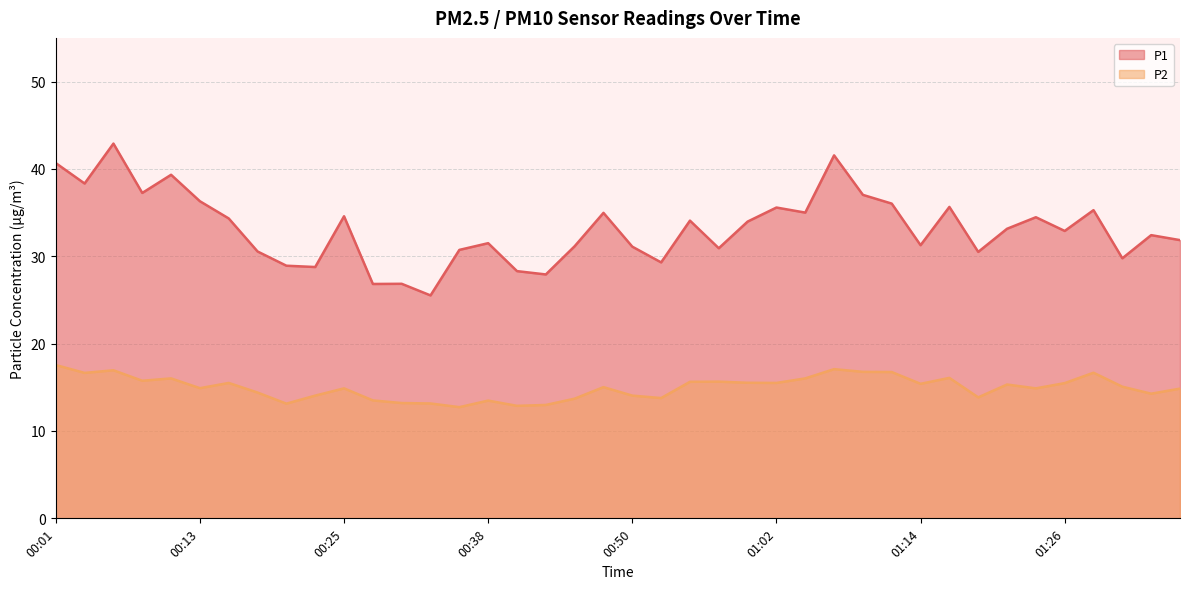

How many series are shown in this chart?

2